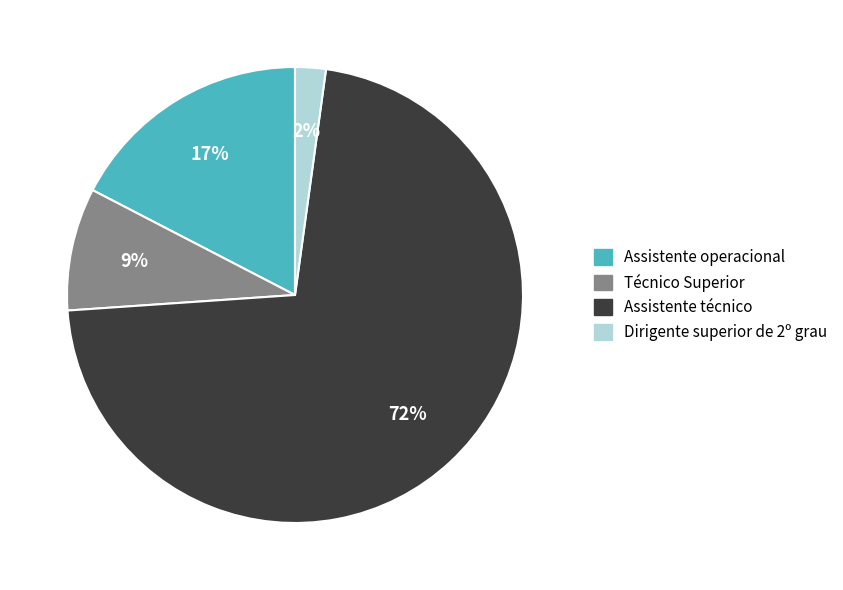

To the nearest percent, what is the difference between the largest and smallest slice percentages?

70%